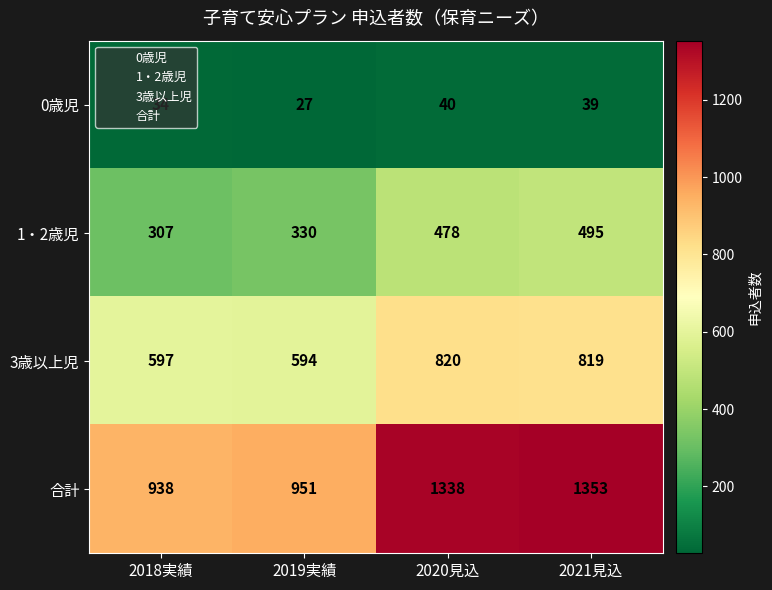

Which series has the widest spread of values?

合計